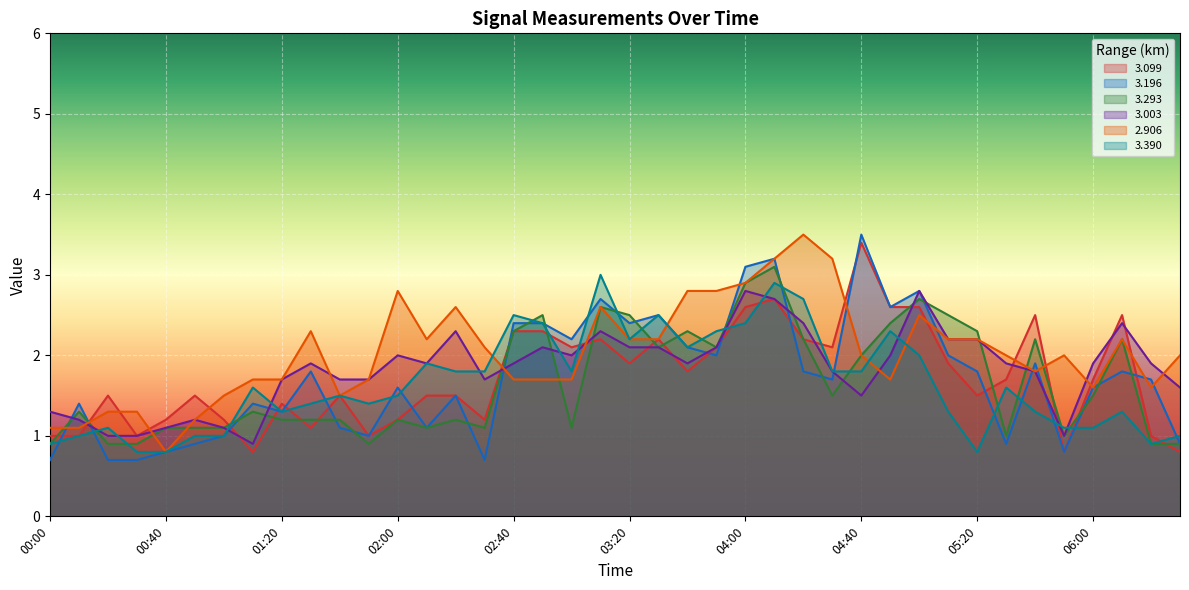

True or false: 2.906 and 3.390 intersect in this chart.

True